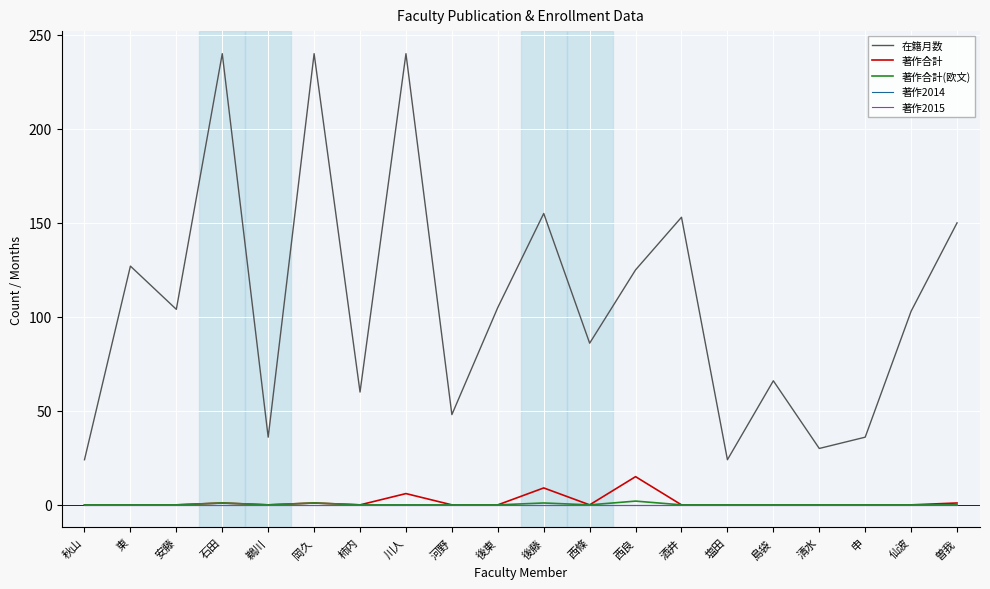

Is this an area chart (filled region under the line)?

No